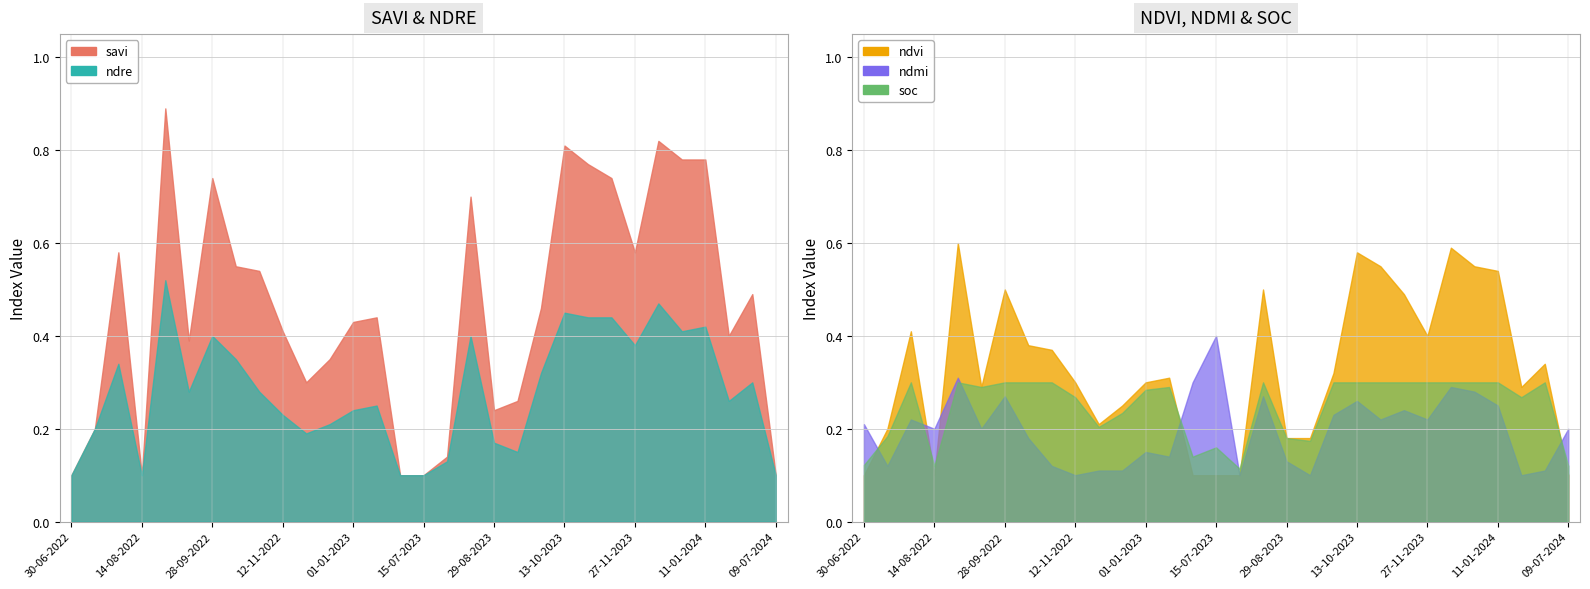

What is the label of the 12th point from the left?

12-12-2022